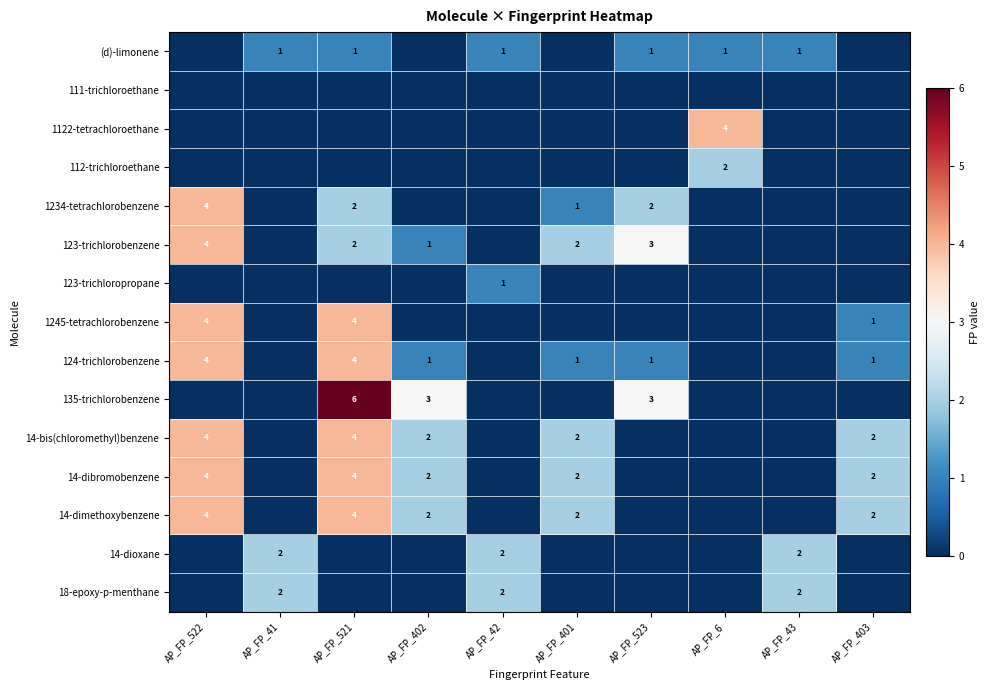

True or false: 14-dimethoxybenzene has a value of 6 at AP_FP_522.

False